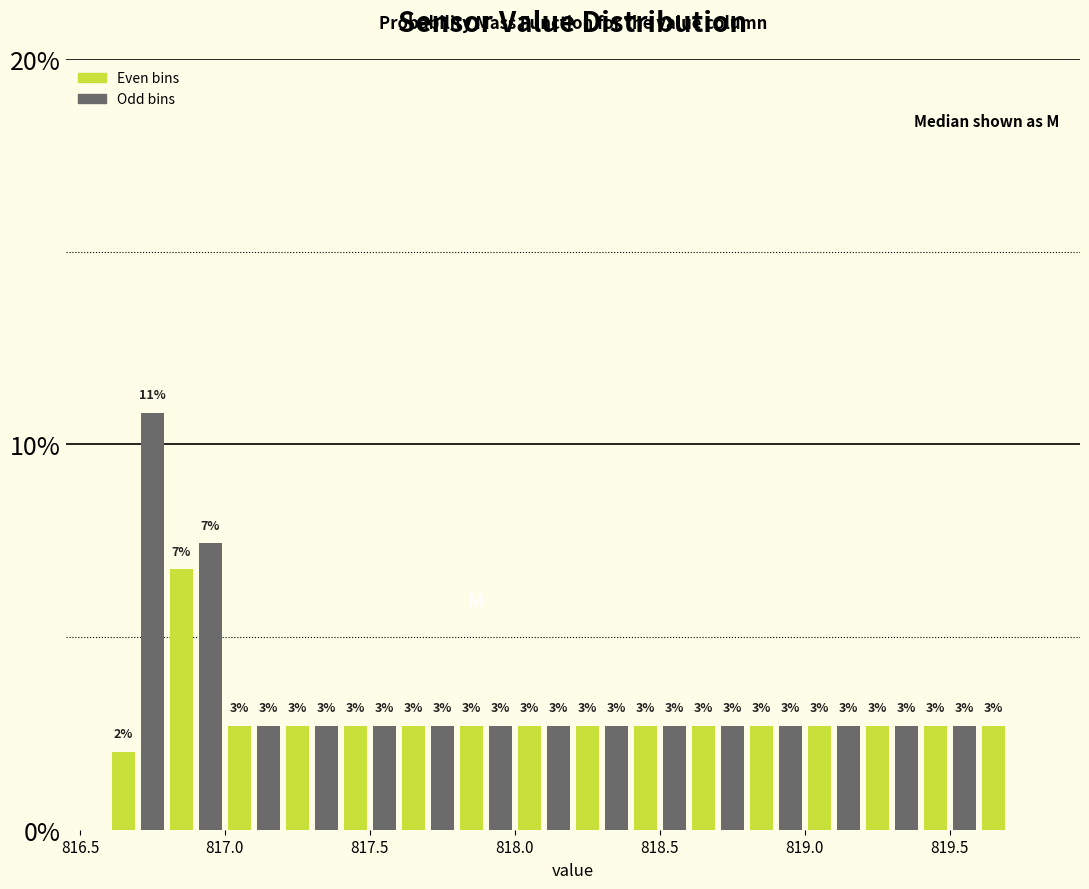

Around what value on the x-axis is the tallest bar? Give the approximate position of its centre, as read against the axis.

816.75